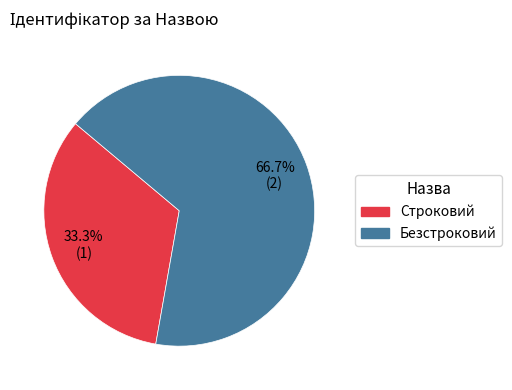

Which slice is the smallest?

Строковий